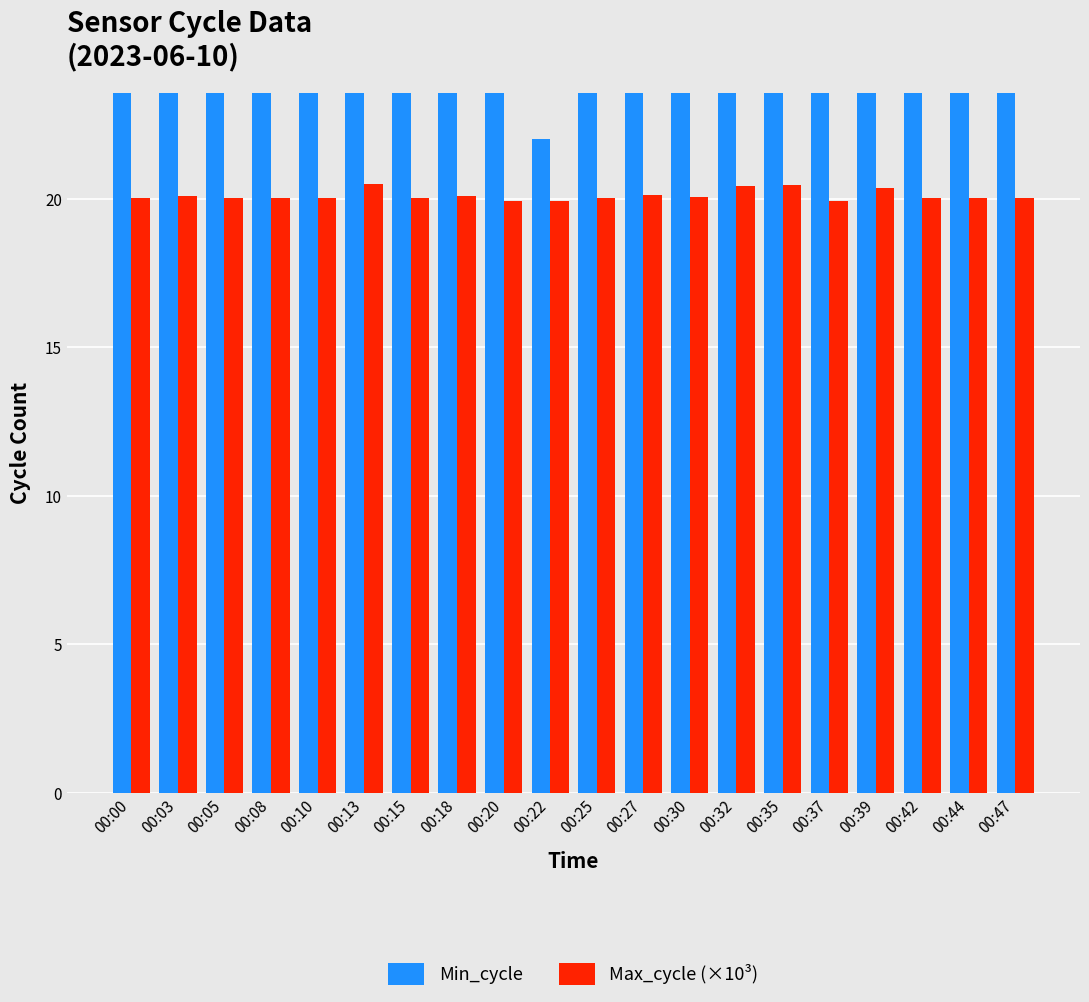

Is it true that Max_cycle (×10³) equals 19.9 at 00:37?

True